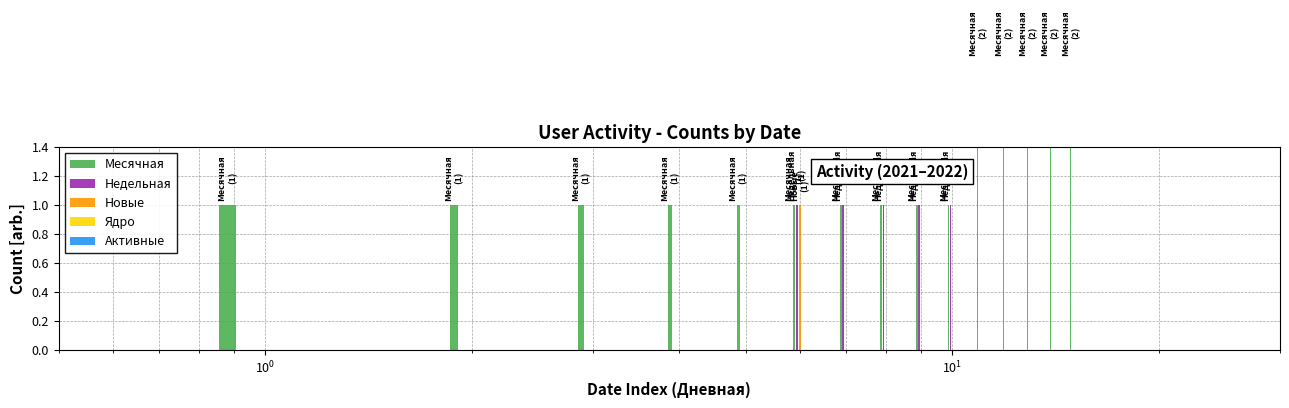

Is the value of Новые at $\mathdefault{10^{-2}}$ greater than the value of Активные at 10?

No